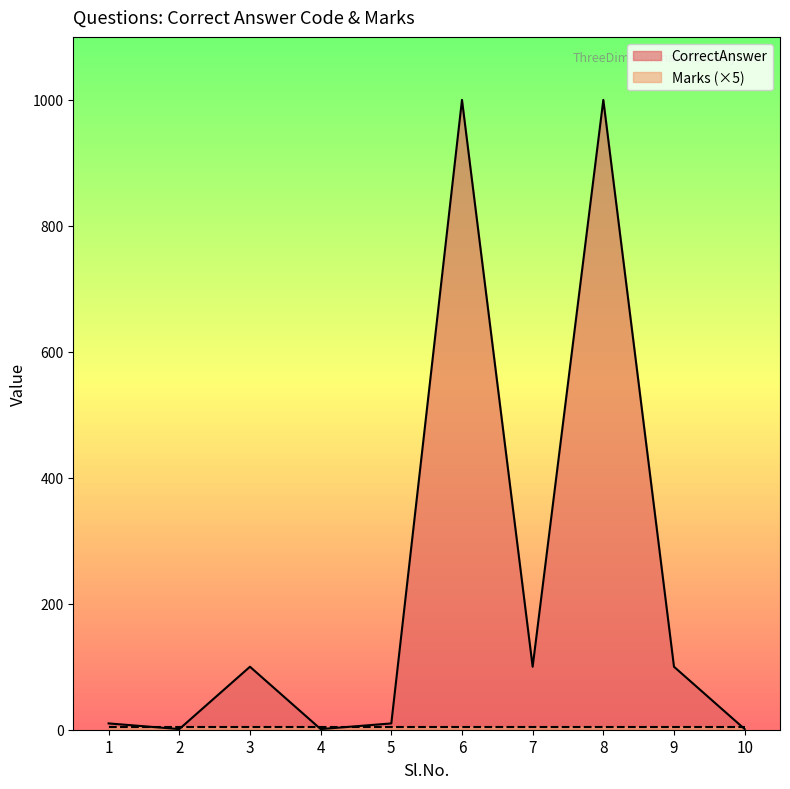

What is the value of the 9th point from the left?

100